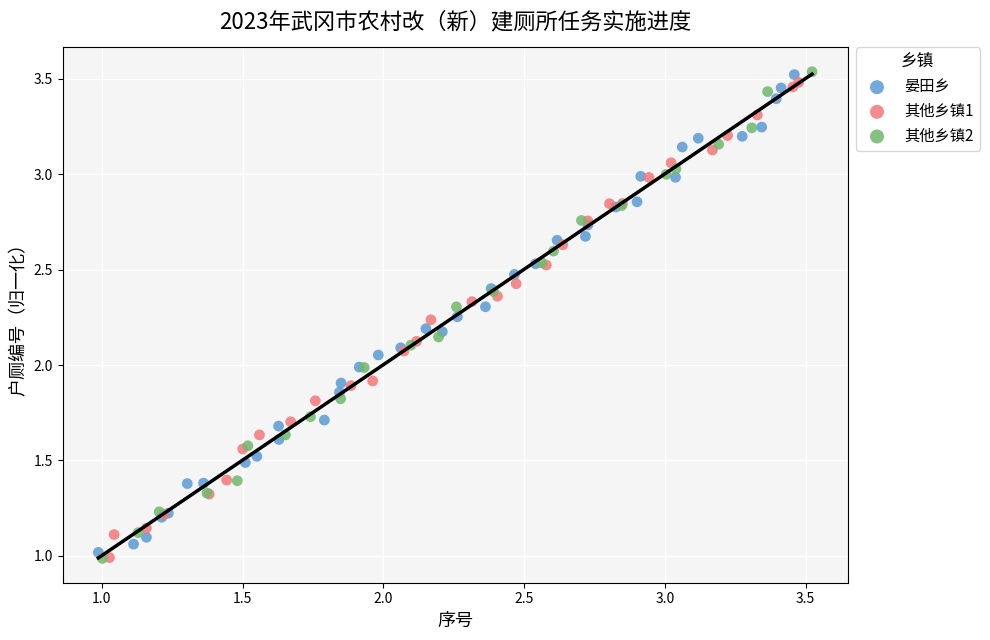

What are all the series names shown in the legend?

晏田乡, 其他乡镇1, 其他乡镇2